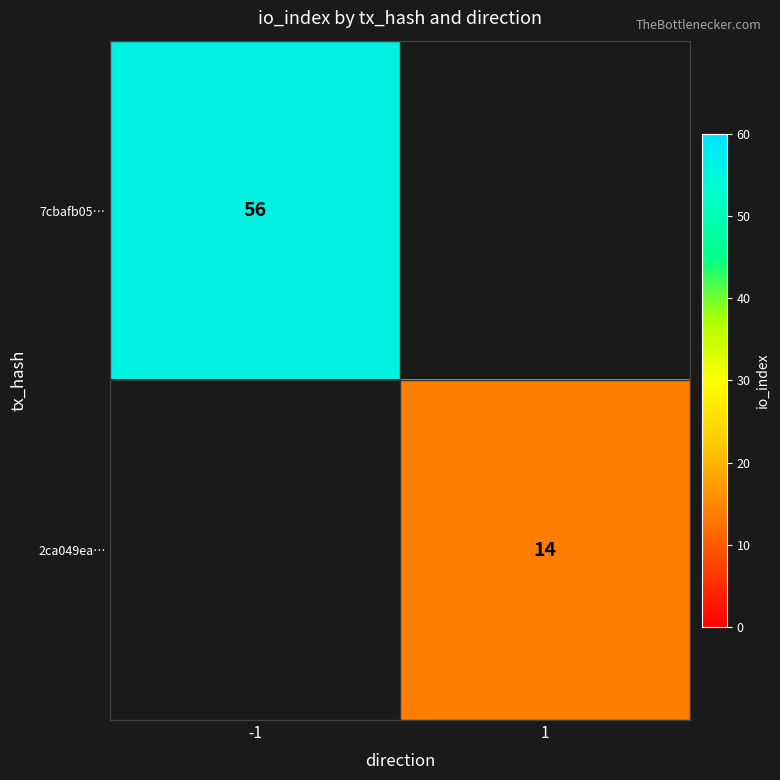

The value of 2ca049ea… at 1 is 24.2. True or false?

False